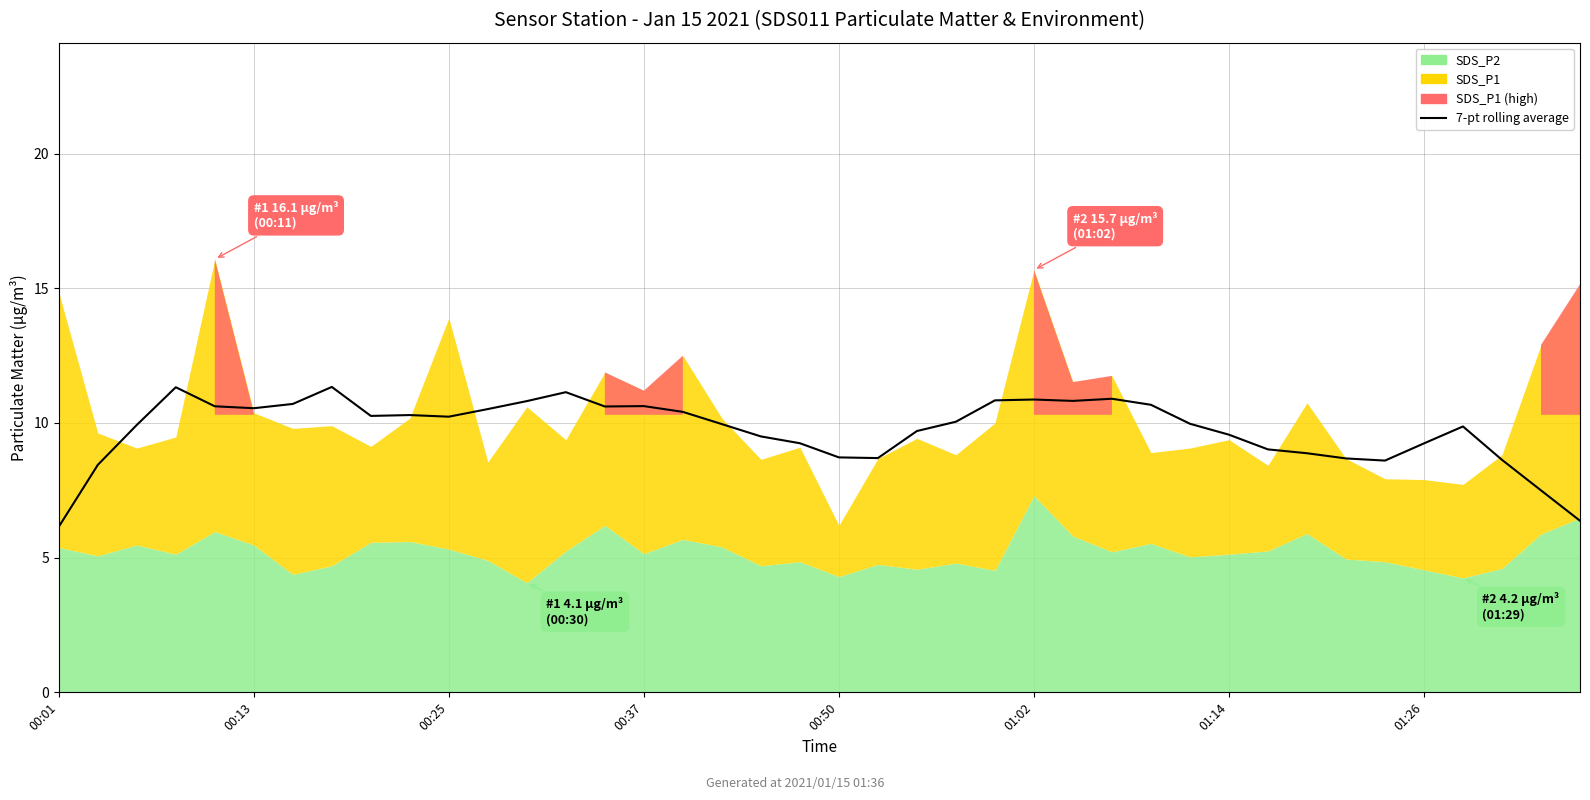

Approximately how many times larger is the value at 35 compared to 28?

0.9